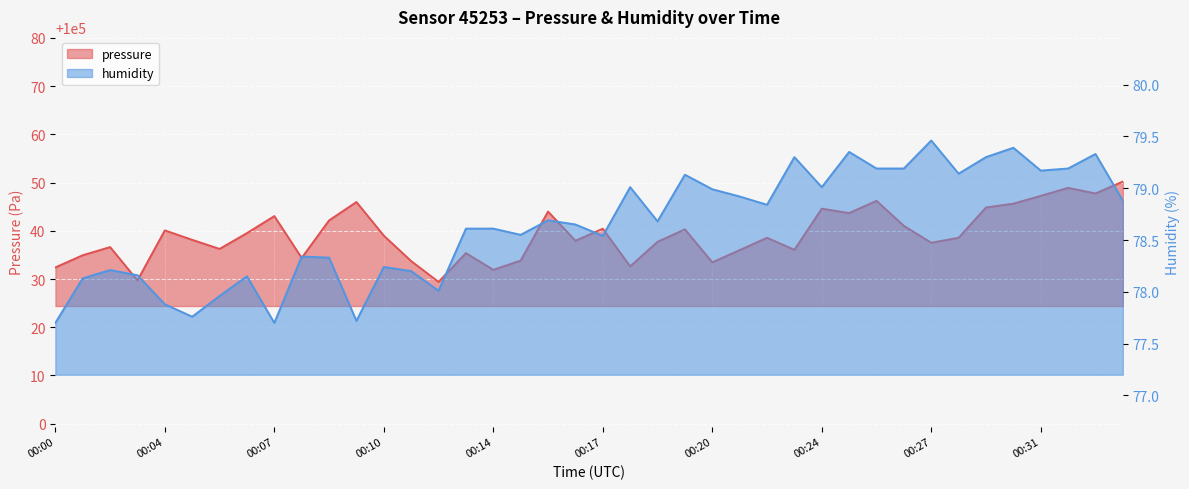

List the series in order of their peak value, highest first.

pressure, humidity